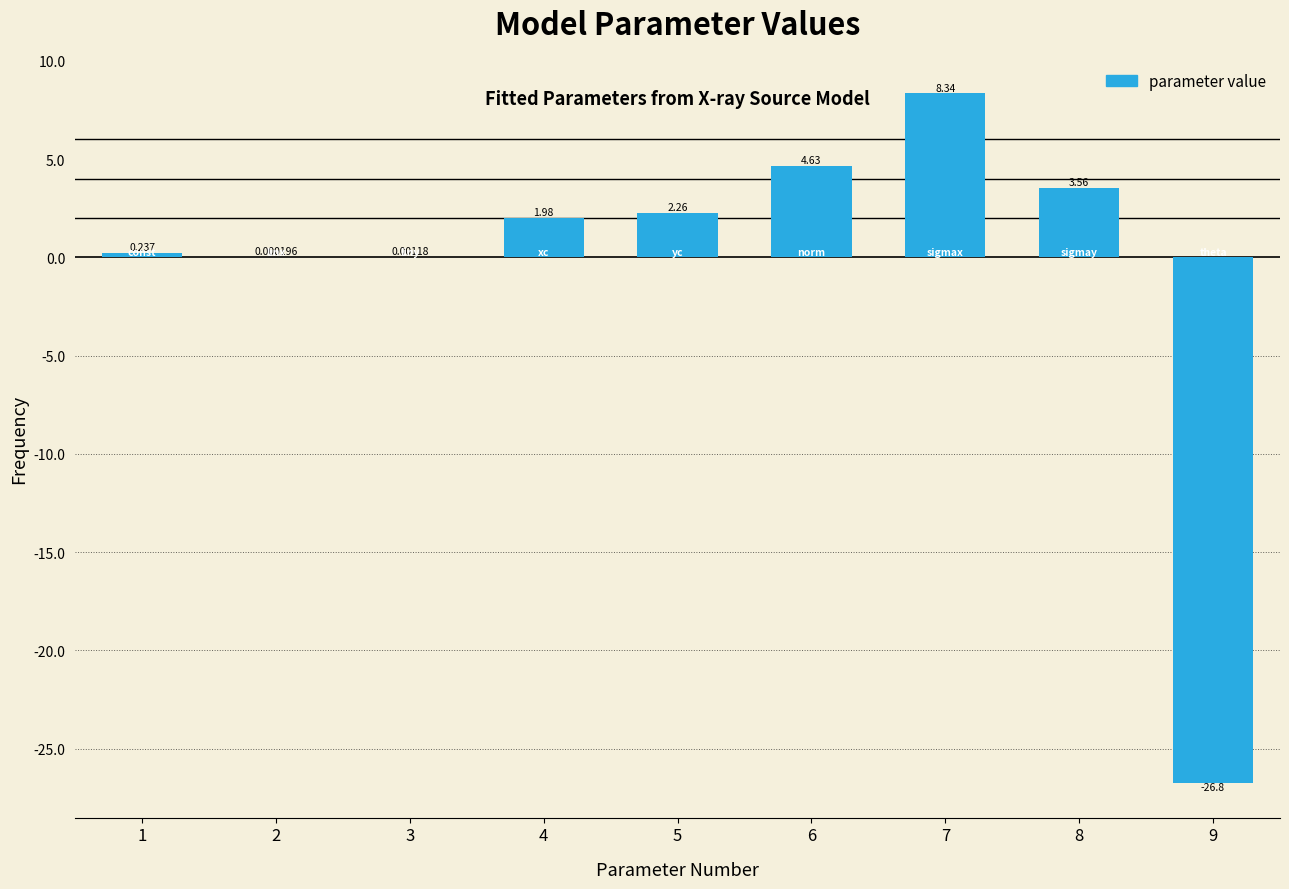

Are the bars horizontal?

No